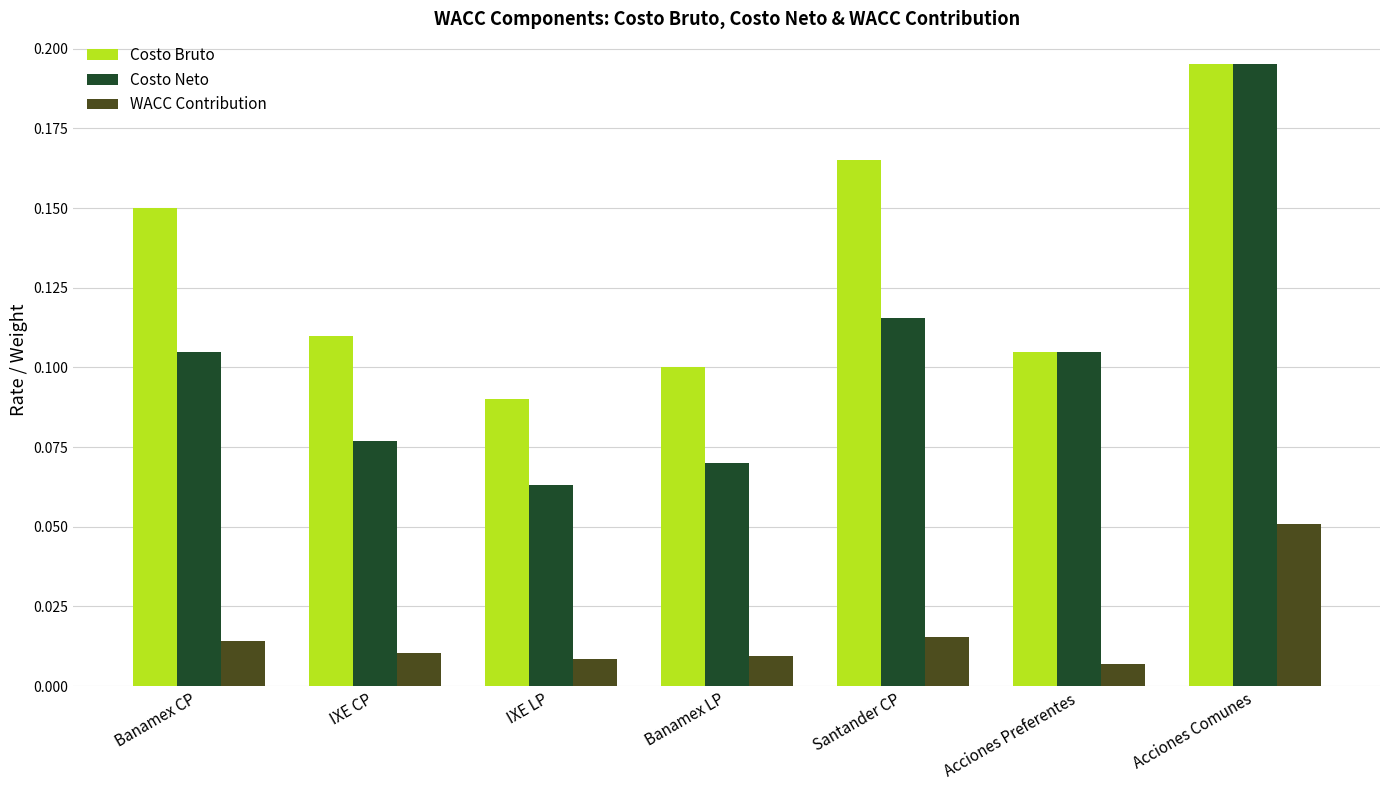

Which series has the widest spread of values?

Costo Neto